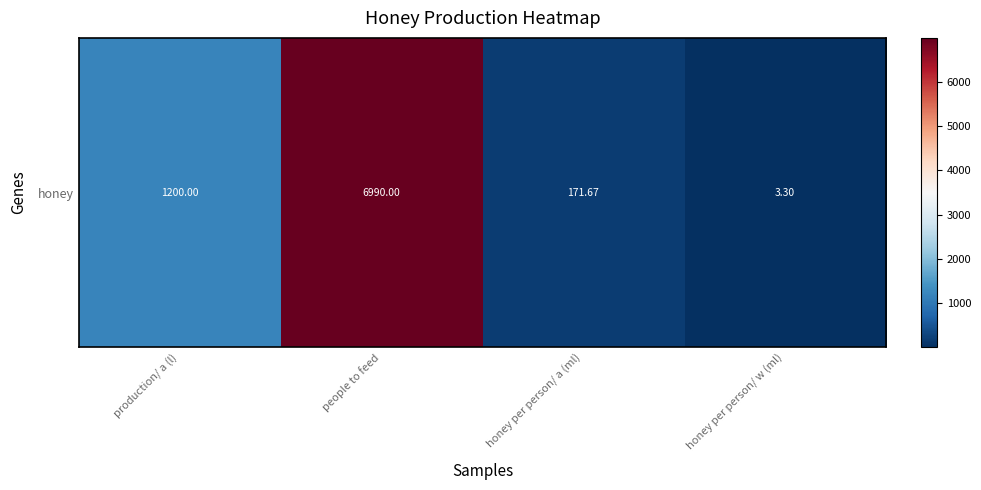

What is the greatest value displayed?

6990.0